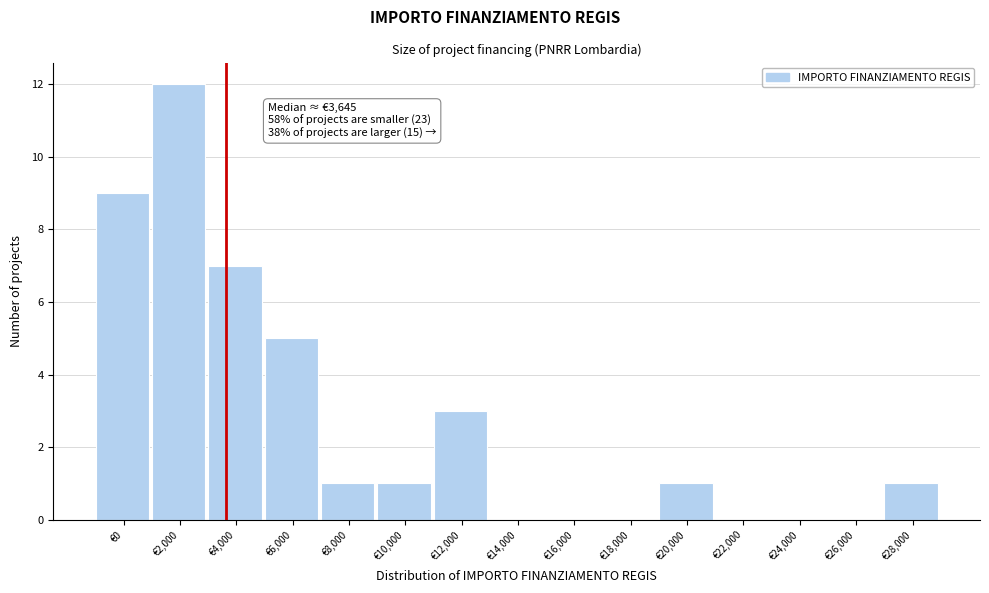

Reading left to right, list all the values displayed in this chart.

€0=9	€2,000=12	€4,000=7	€6,000=5	€8,000=1	€10,000=1	€12,000=3	€14,000=0	€16,000=0	€18,000=0	€20,000=1	€22,000=0	€24,000=0	€26,000=0	€28,000=1